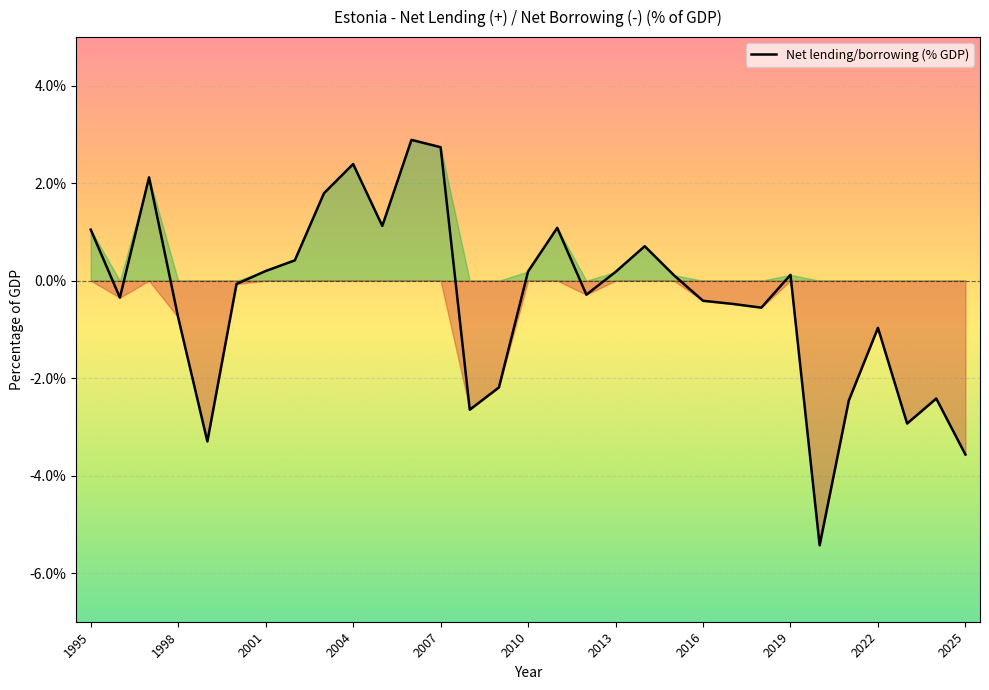

How many values are below 0?

16